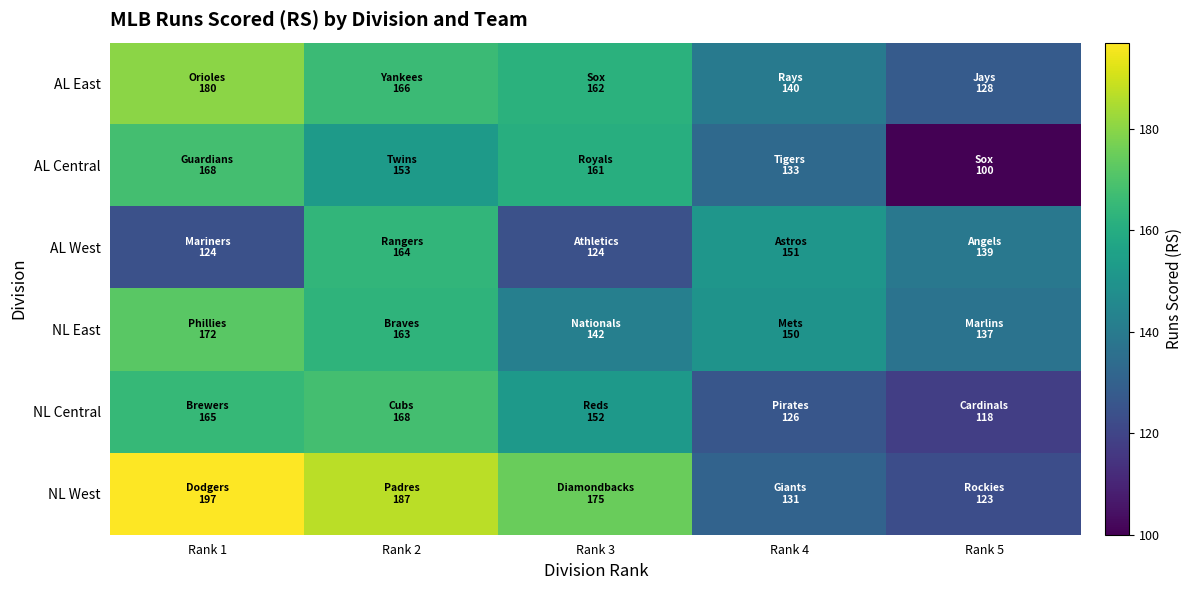

Which has a higher value, Rank 2 or Rank 3?

Rank 2